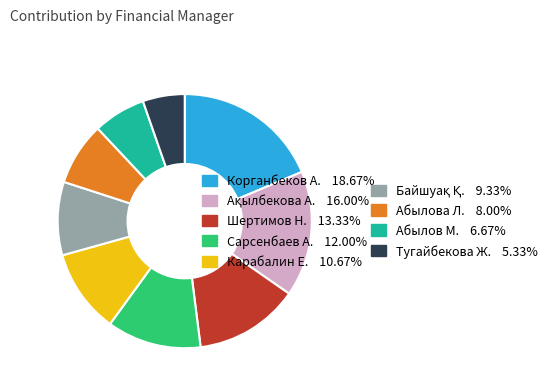

Is there a majority slice in this chart?

No